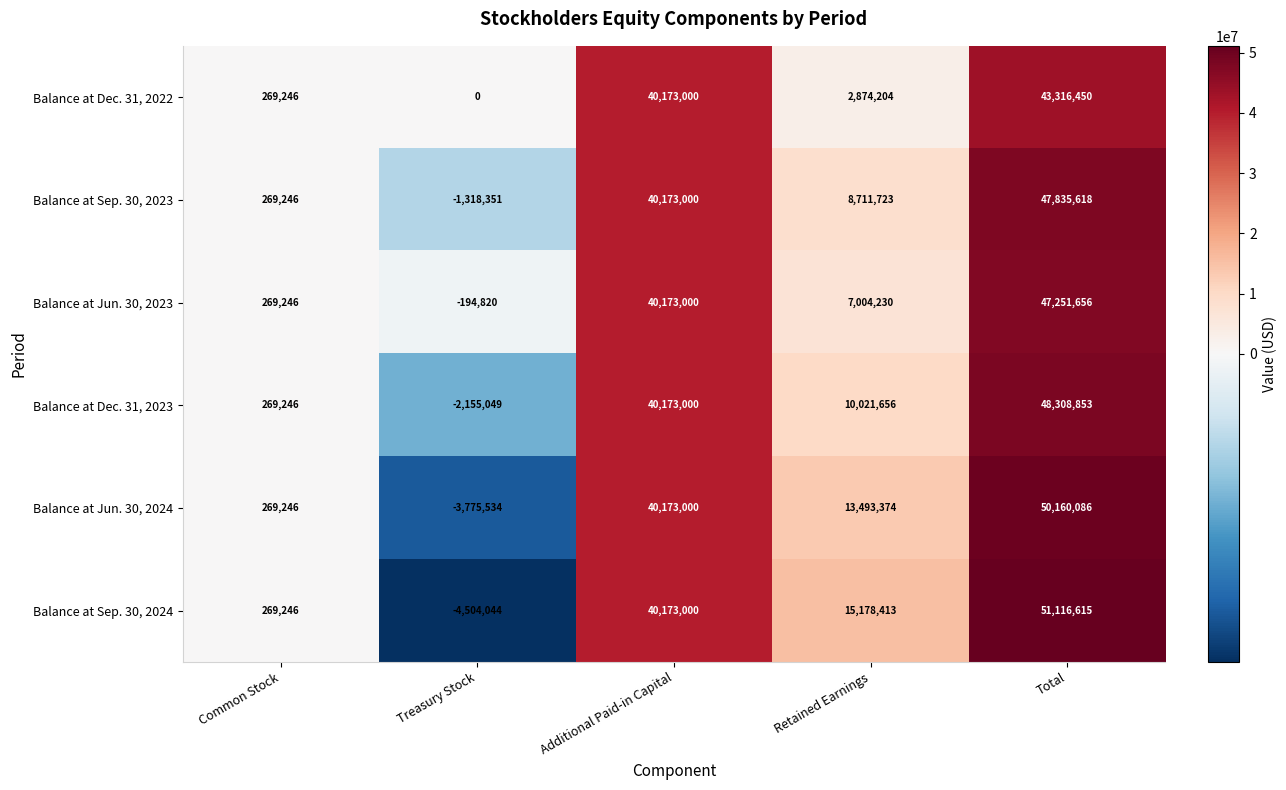

What is the difference between the maximum and minimum values in the Balance at Jun. 30, 2024 series?

53935620